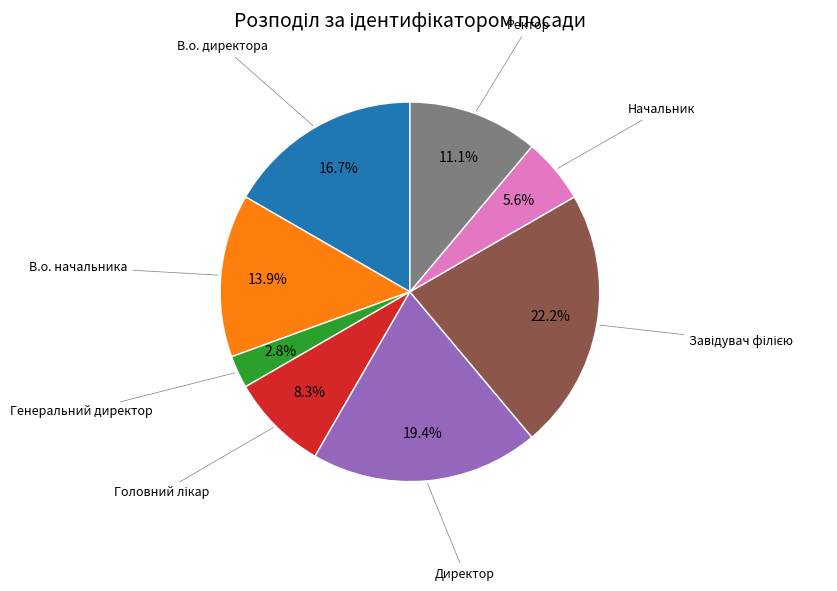

Is there a majority slice in this chart?

No